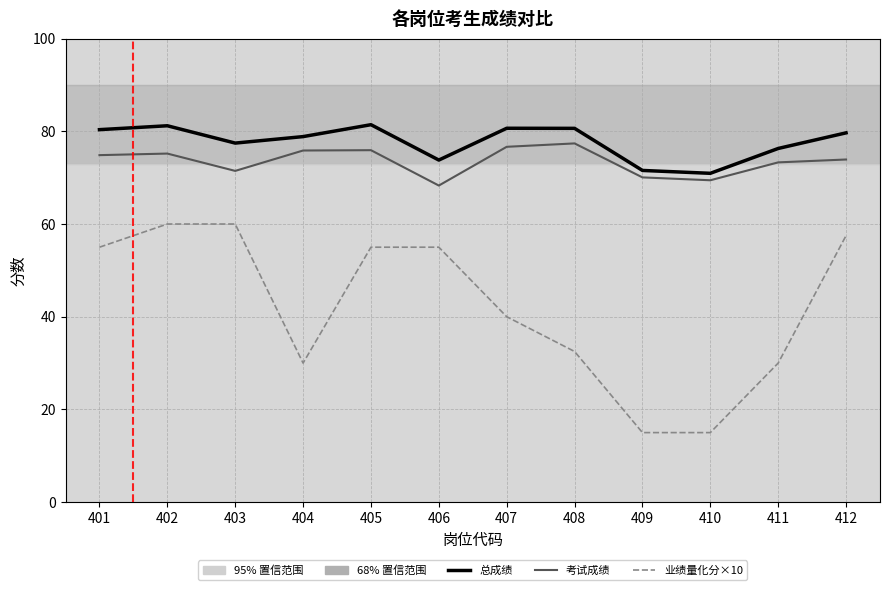

How many lines are shown in the chart?

3